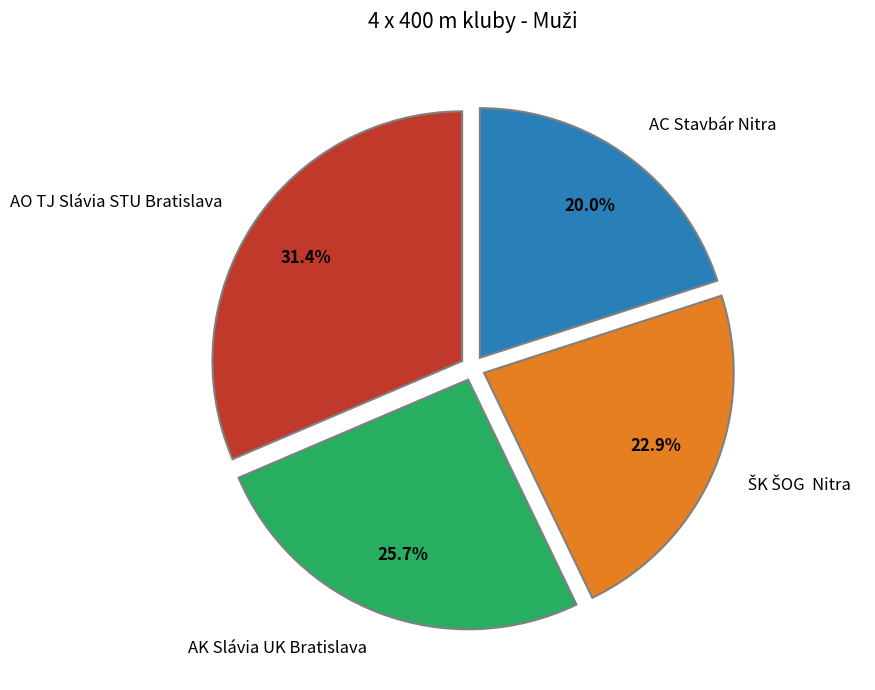

How many segments does this pie chart have?

4